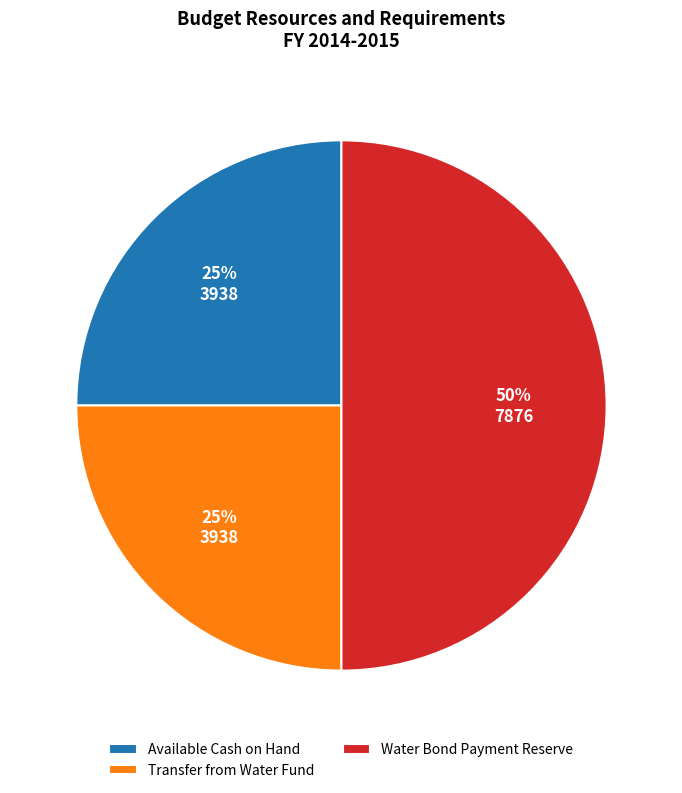

How many segments does this pie chart have?

3